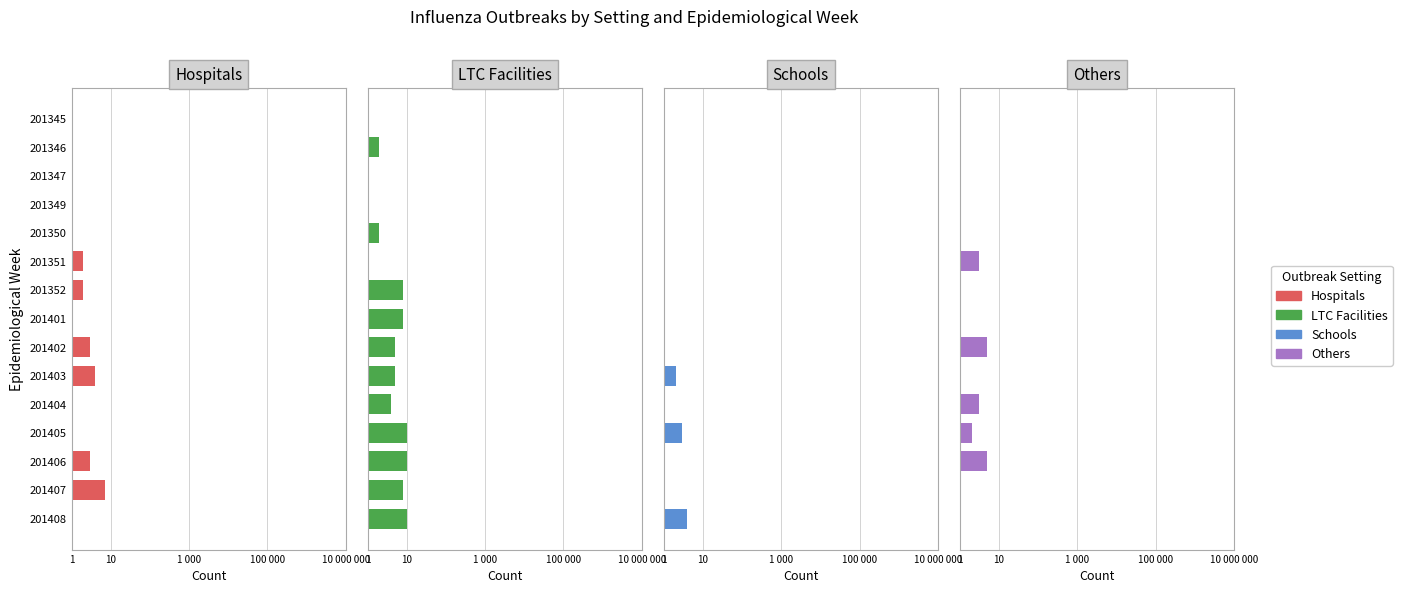

What is the difference between the LTC Facilities values at 201405 and 201349?

10